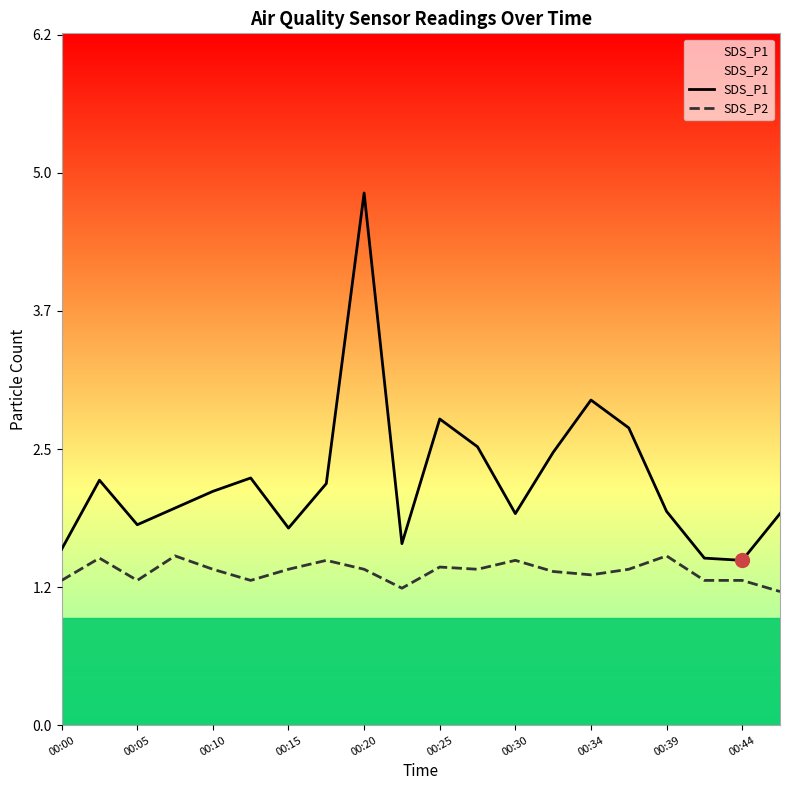

What is the difference between the second highest and minimum values in the SDS_P1 series?

1.4